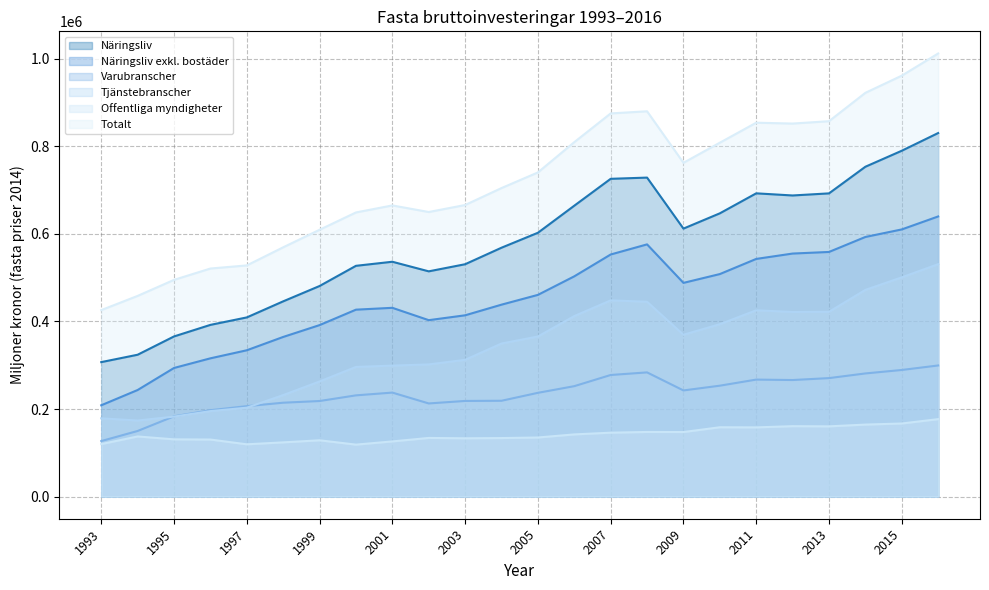

How many values in the Offentliga myndigheter series are below 137324?

12